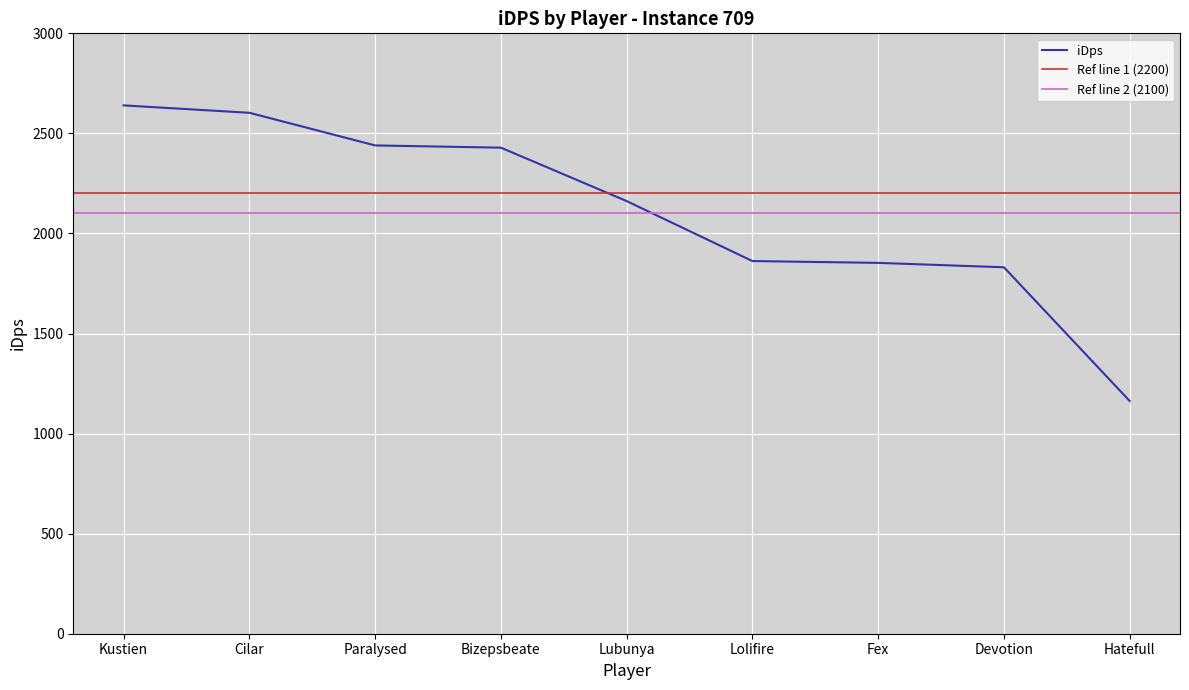

What is the sum of the values at Fex and Devotion?

3684.1